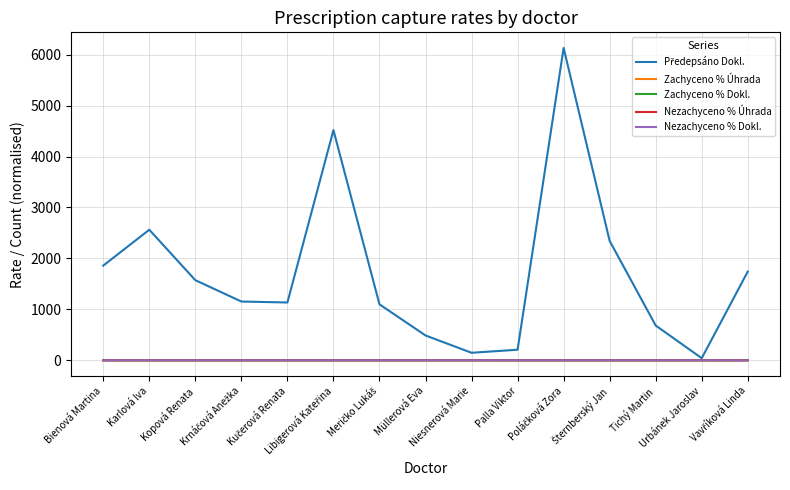

What is the greatest value displayed?

6131.0